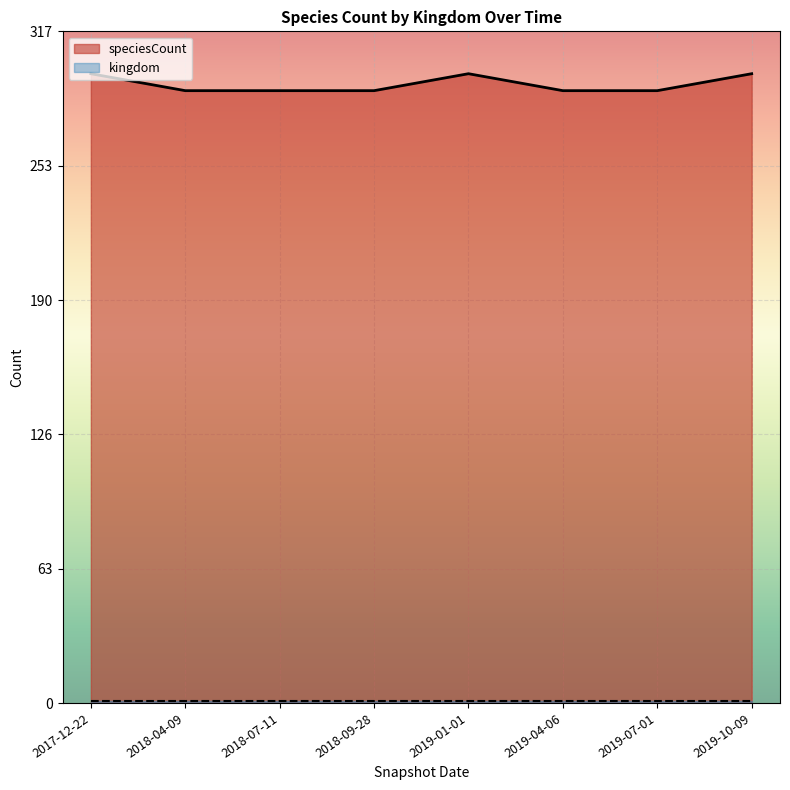

Is it true that the value at 2019-04-06 is 445?

False